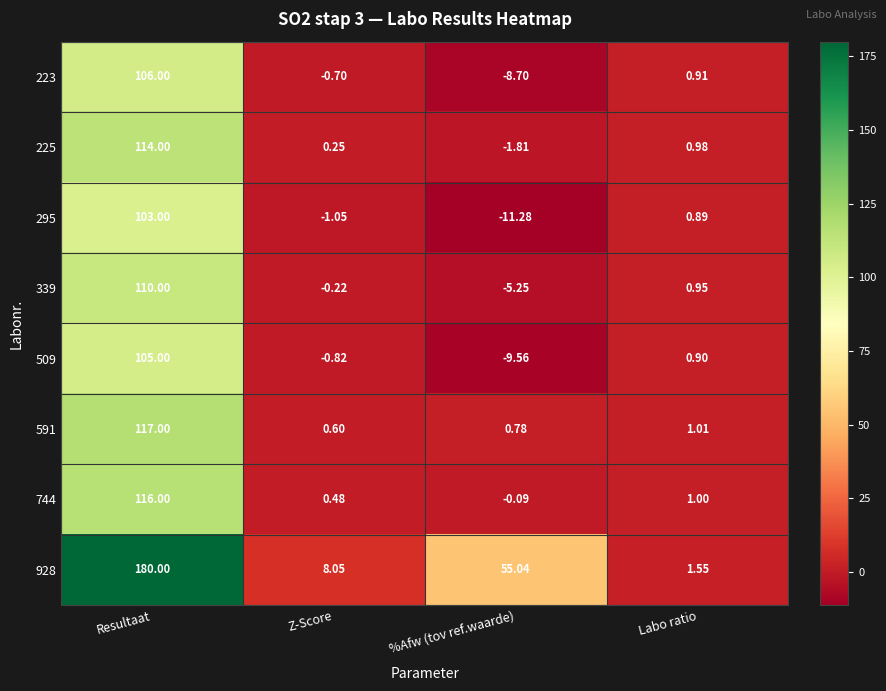

How many categories are shown in the chart?

4